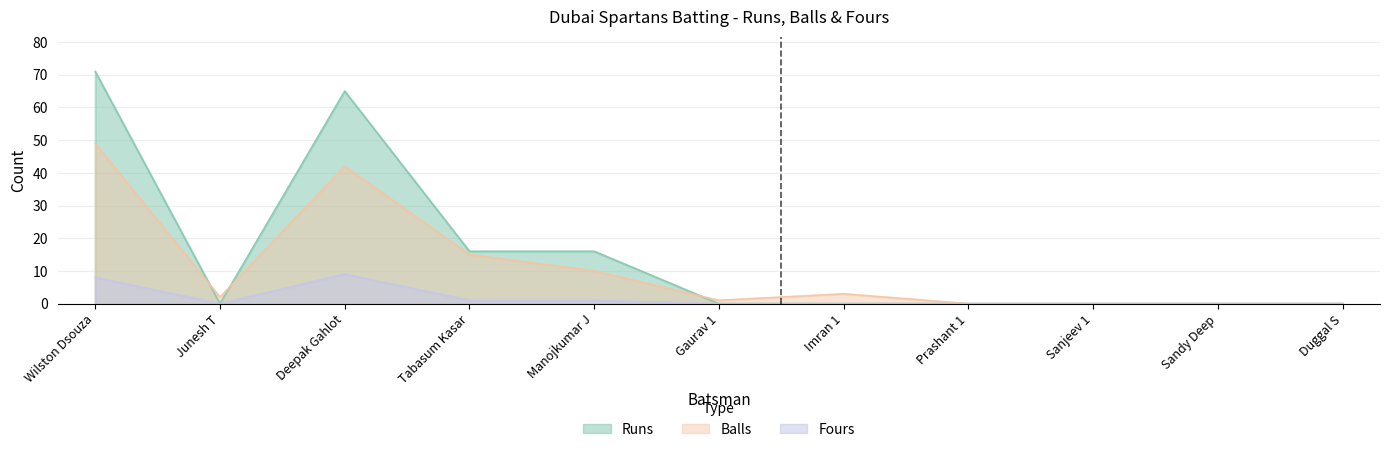

Reading left to right, extract all data points from this chart.

Runs: Wilston Dsouza=71	Junesh T=0	Deepak Gahlot=65	Tabasum Kasar=16	Manojkumar J=16	Gaurav 1=0	Imran 1=0	Prashant 1=0	Sanjeev 1=0	Sandy Deep=0	Duggal S=0
Balls: Wilston Dsouza=49	Junesh T=2	Deepak Gahlot=42	Tabasum Kasar=15	Manojkumar J=10	Gaurav 1=1	Imran 1=3	Prashant 1=0	Sanjeev 1=0	Sandy Deep=0	Duggal S=0
Fours: Wilston Dsouza=8	Junesh T=0	Deepak Gahlot=9	Tabasum Kasar=1	Manojkumar J=1	Gaurav 1=0	Imran 1=0	Prashant 1=0	Sanjeev 1=0	Sandy Deep=0	Duggal S=0